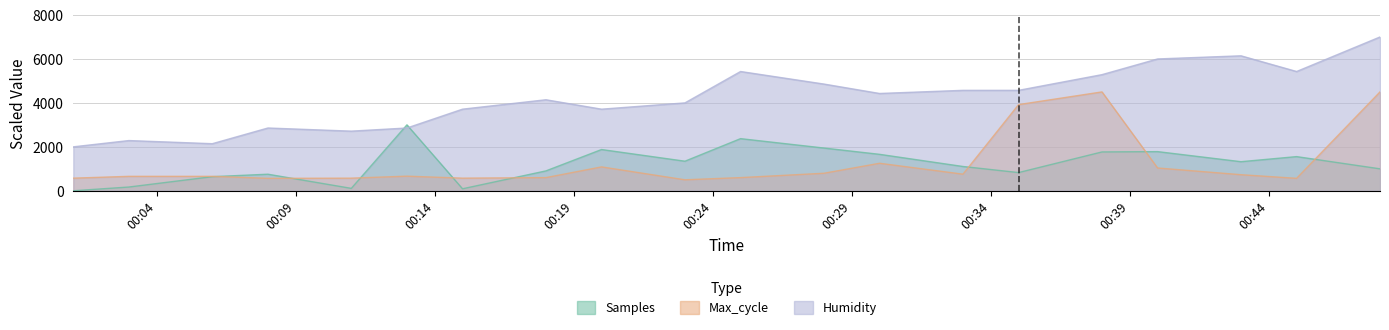

Is it true that Samples equals 0.0 at 2022/08/25 00:01?

True